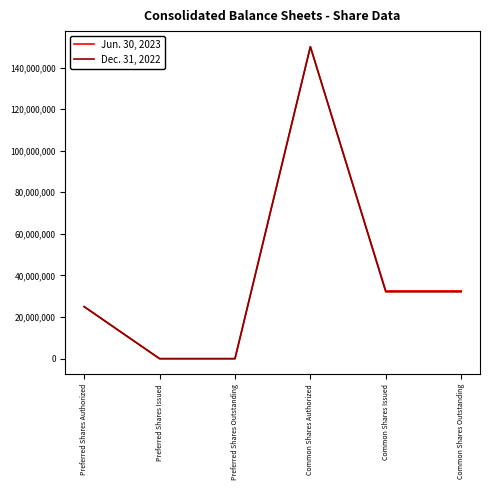

The Dec. 31, 2022 series shows 150000000 at Common Shares Authorized. True or false?

True